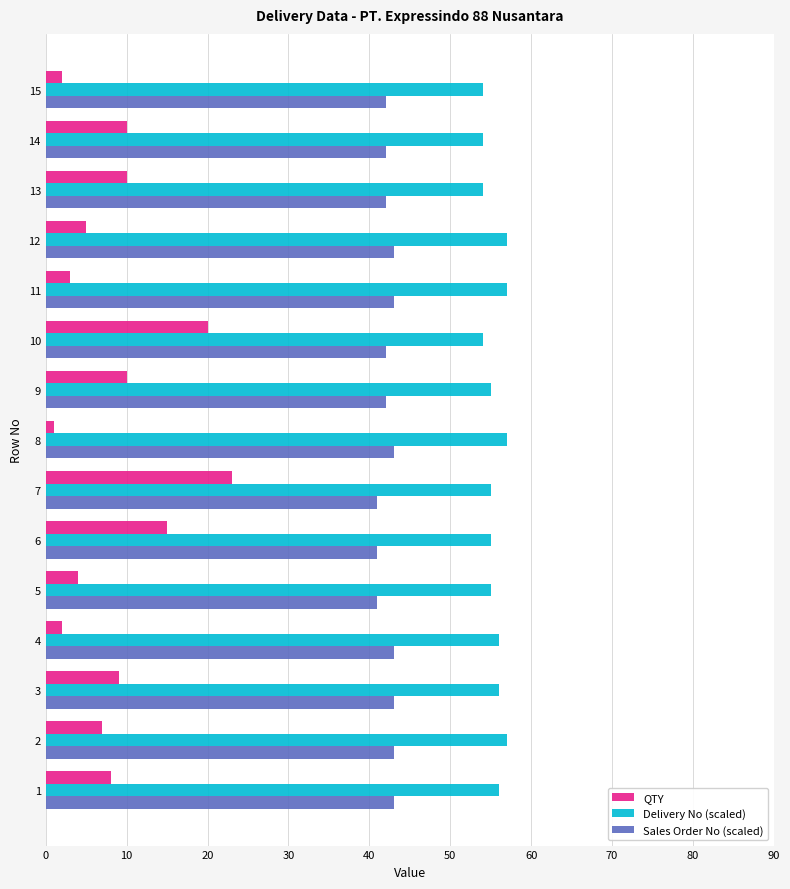

What are all the series names shown in the legend?

QTY, Delivery No (scaled), Sales Order No (scaled)